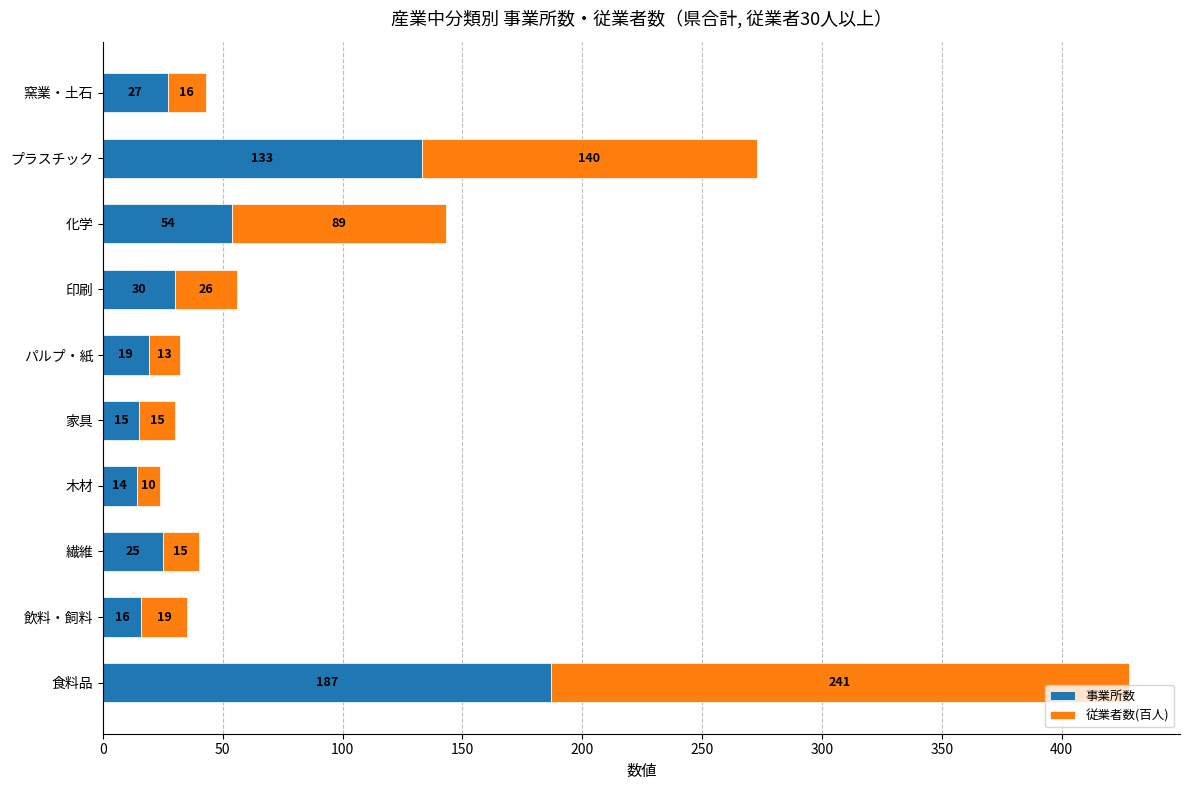

True or false: 事業所数 has a value of 187 at 食料品.

True